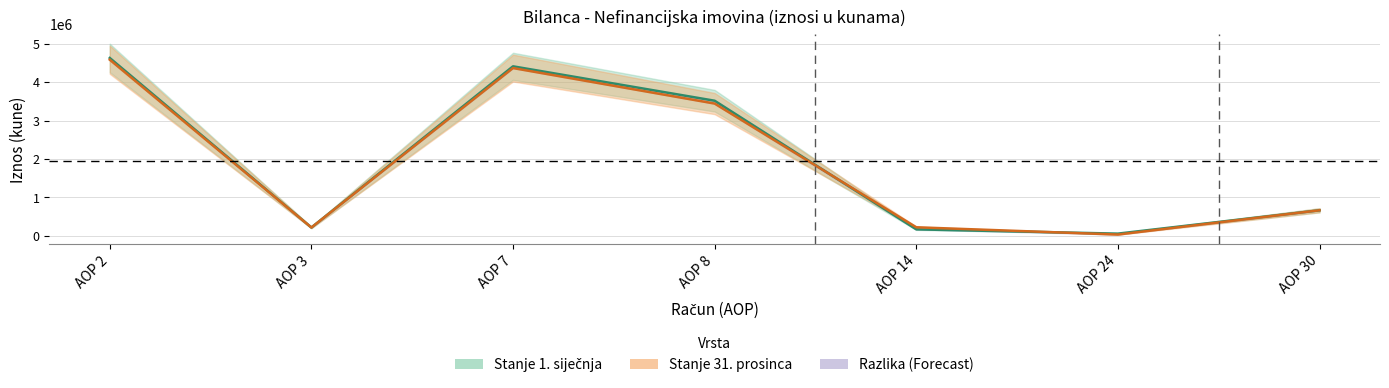

Reading left to right, extract all data points from this chart.

Stanje 1. siječnja: 4628205	217197	4411008	3515770	169379	57840	665014
Stanje 31. prosinca: 4582908	217197	4365711	3441932	223285	33906	665014